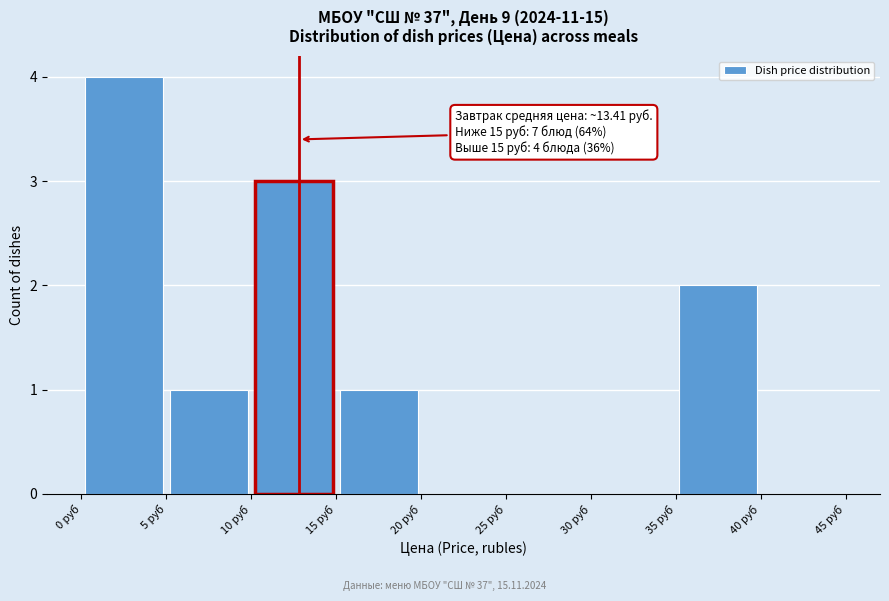

Which range on the x-axis has the tallest bar?

0 to 5